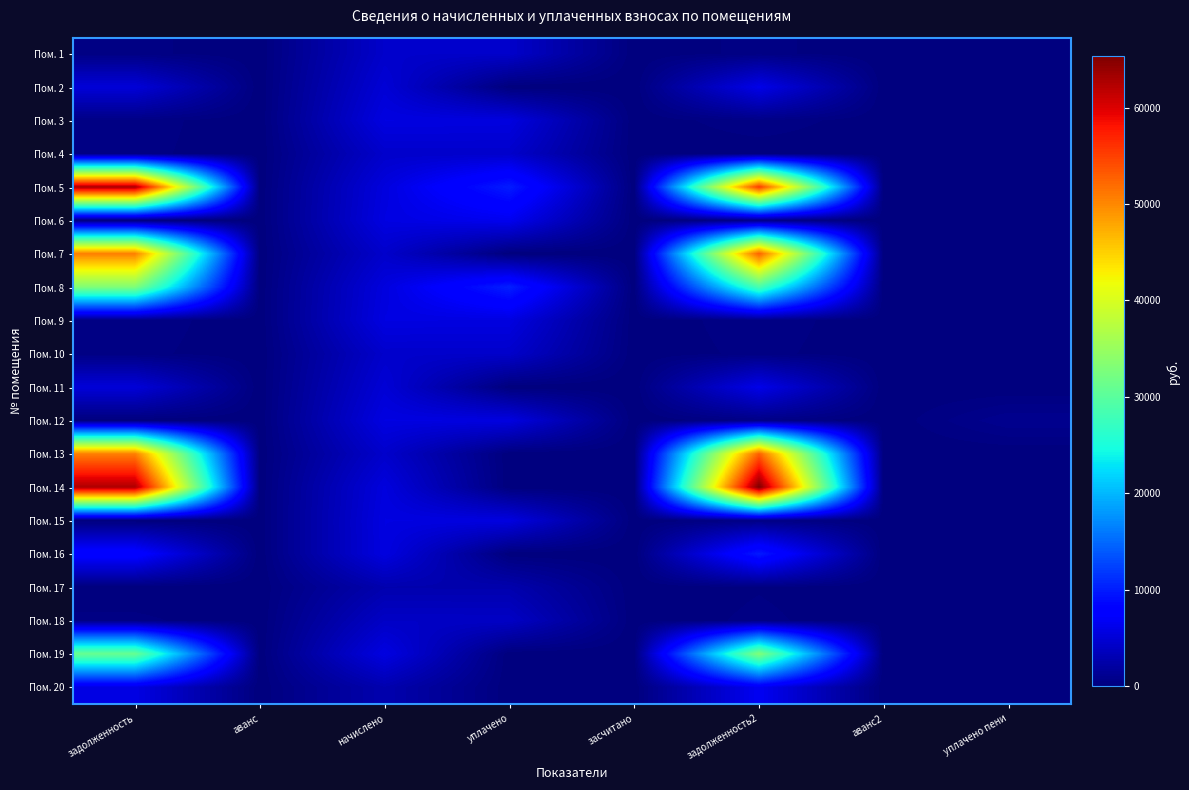

At which category is the sum across all series the highest?

задолженность2